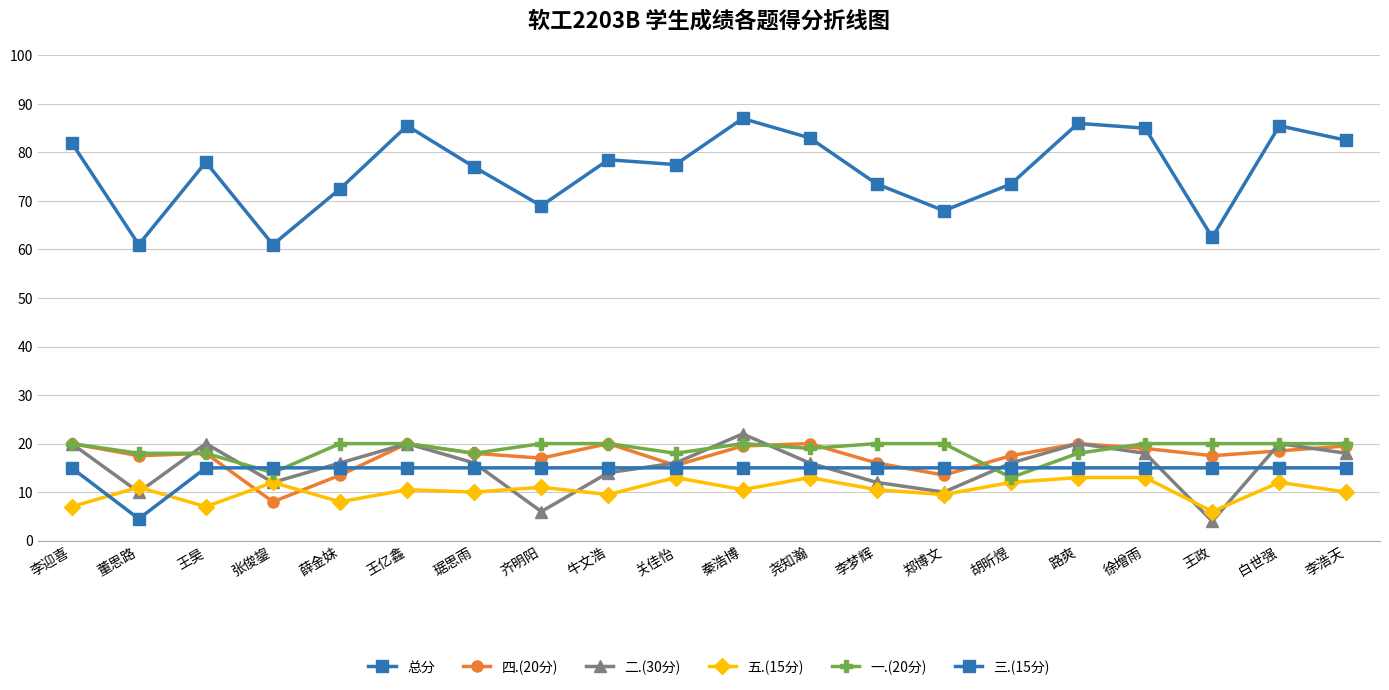

Between 薛金妹 and 李梦辉, which series saw the biggest shift?

二.(30分)